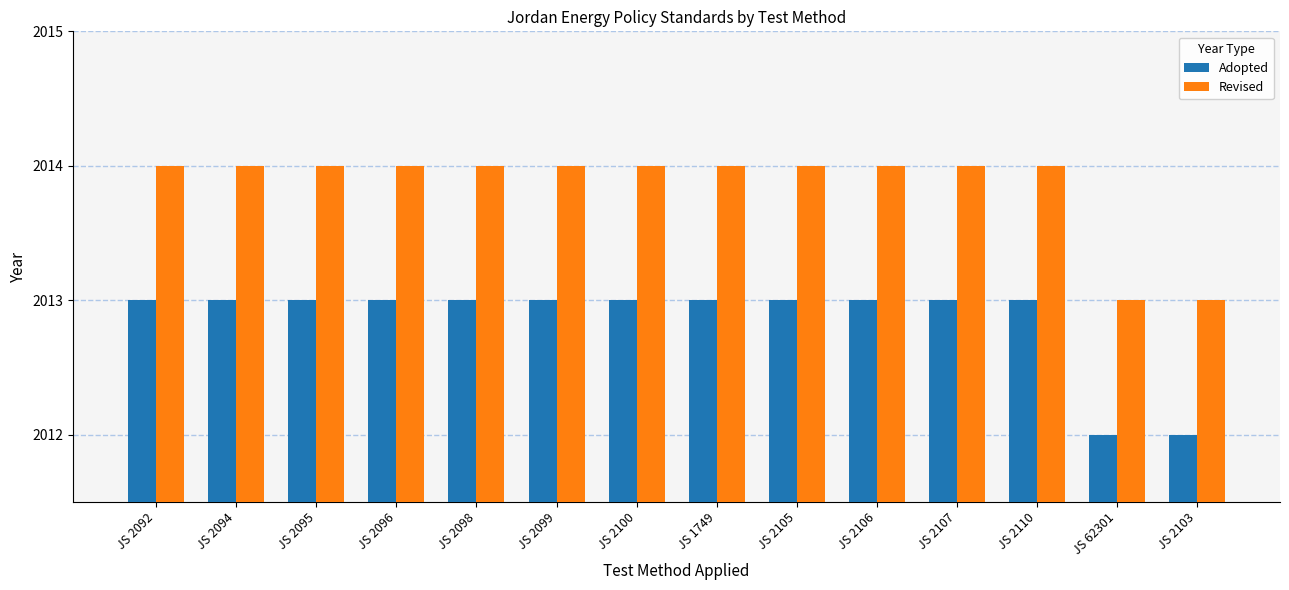

What position from the right is JS 2094?

13